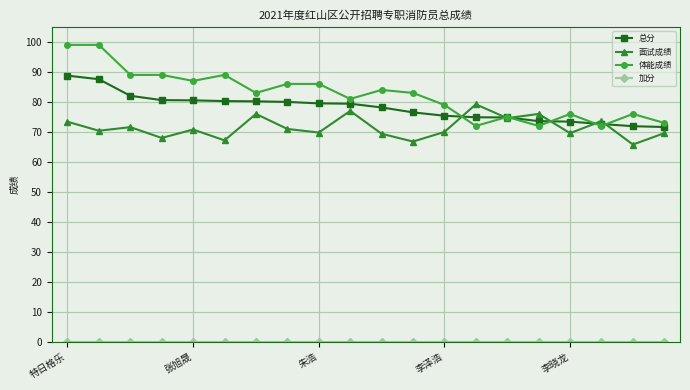

What is the lowest value of the 面试成绩 series?

65.8